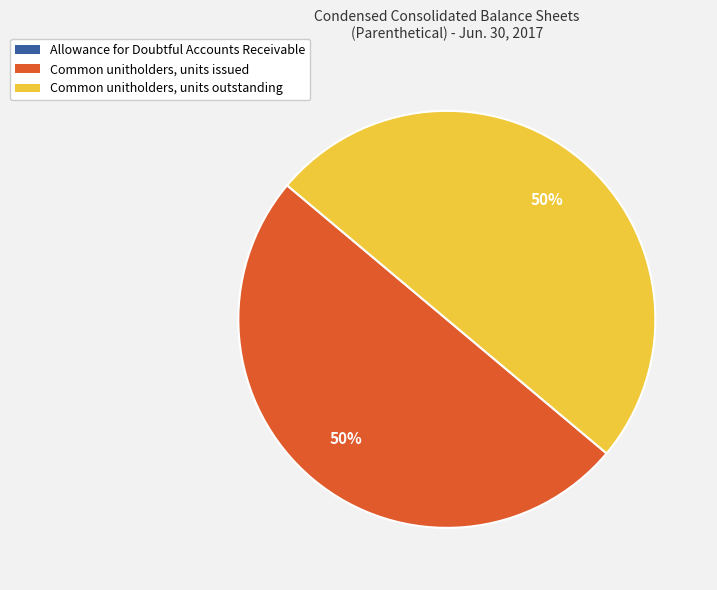

To the nearest percent, what percentage of the pie is Common unitholders, units outstanding?

50%